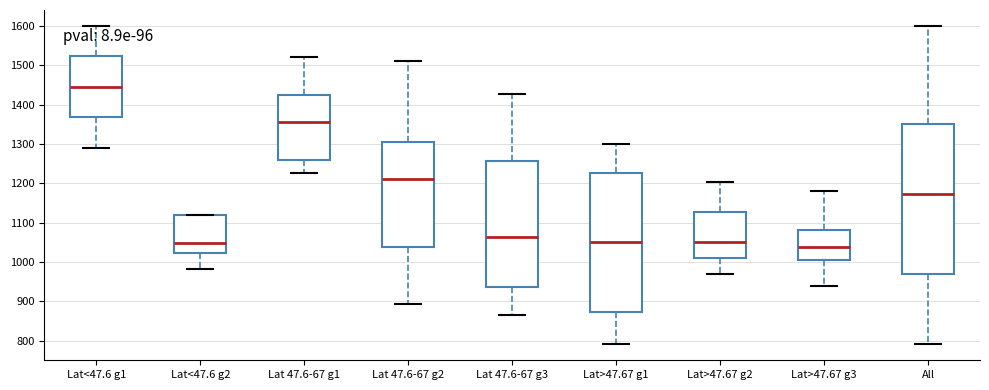

Where is the upper edge of the box for Lat<47.6 g1 on the y-axis? The values are not printed on the chart, so give them approximately, as read against the axis.

1520